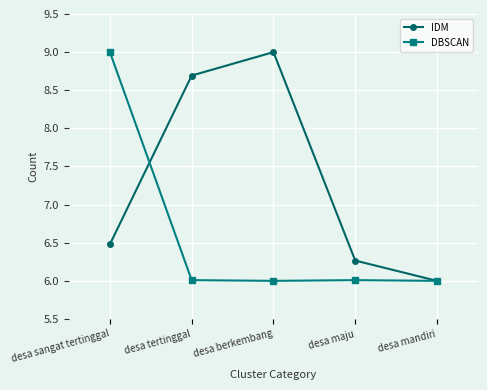

What is the label of the 2nd point from the left?

desa tertinggal